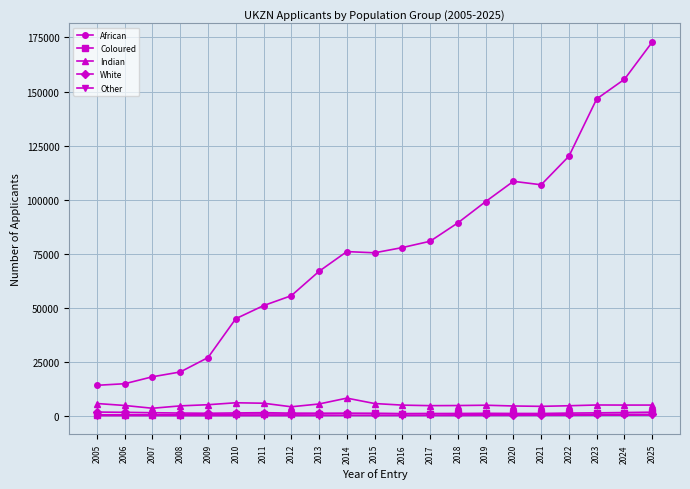

Is it true that Other equals 39 at 2012?

True